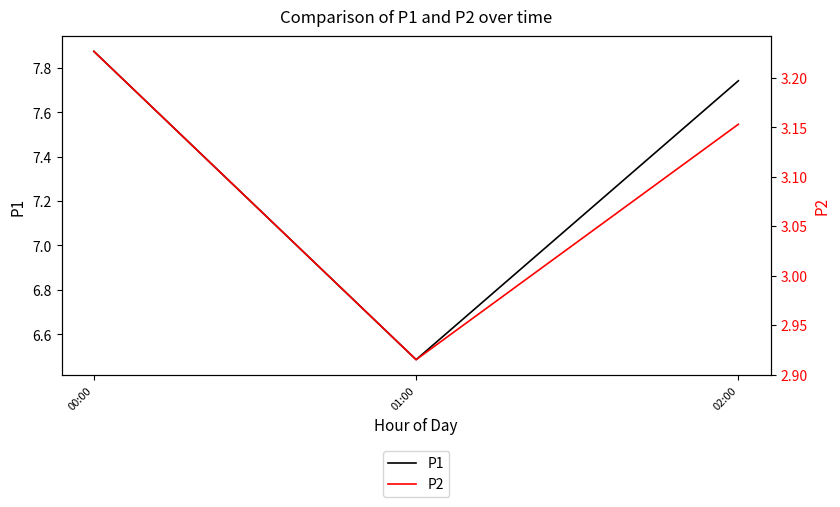

Rank the categories by P1 value from lowest to highest.

01:00, 02:00, 00:00